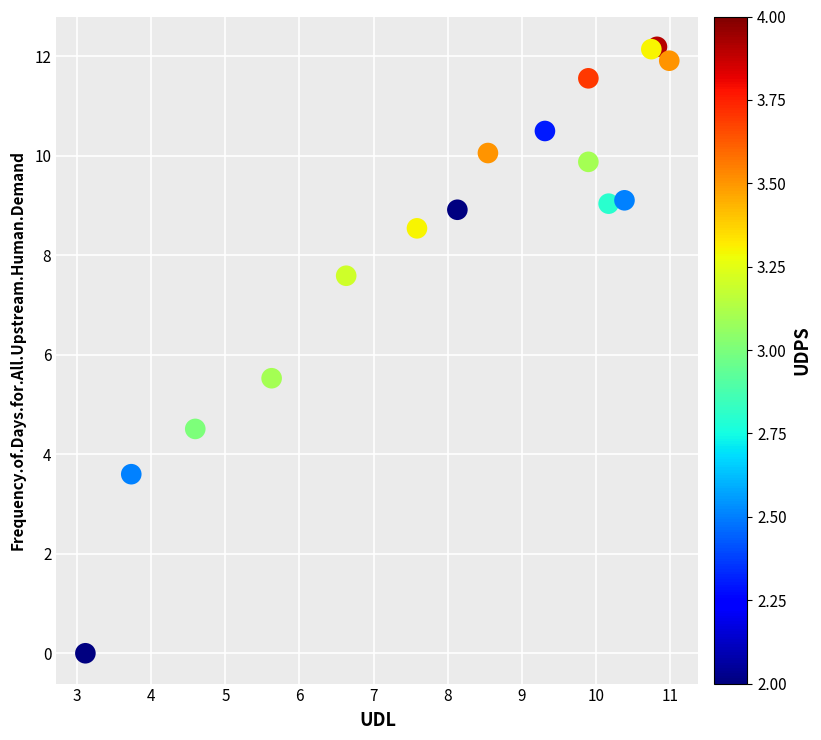

What Y value in the scatter plot is closest to 6?

5.5